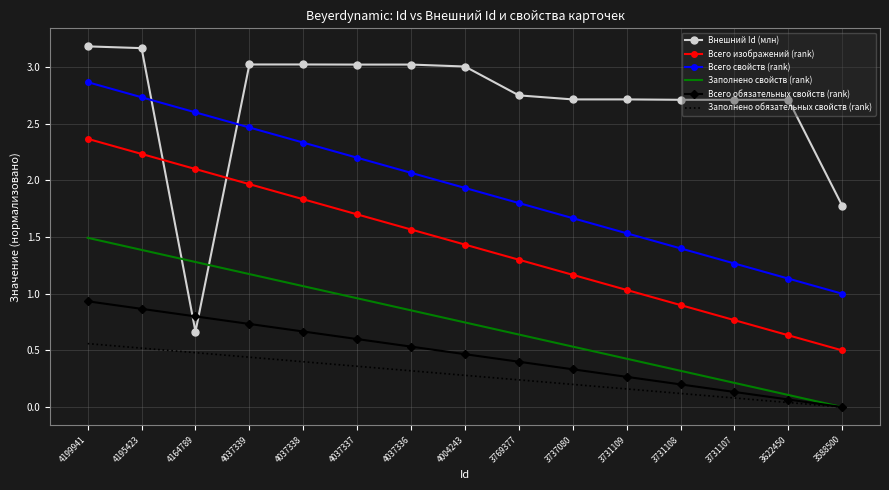

True or false: Заполнено обязательных свойств (rank) and Всего изображений (rank) cross at least once.

False